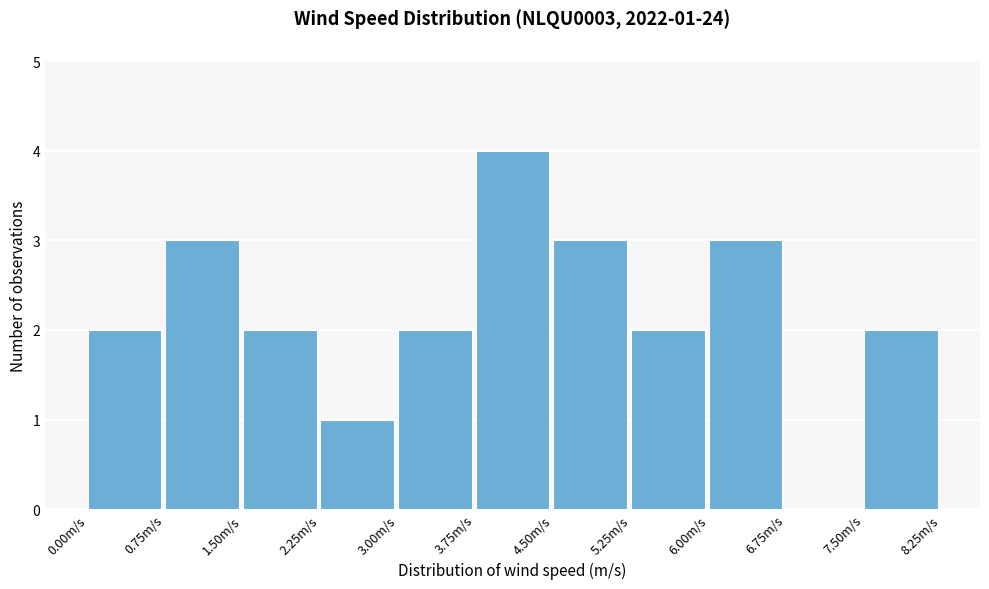

Over which range of the x-axis is the bar tallest?

3.75 to 4.50